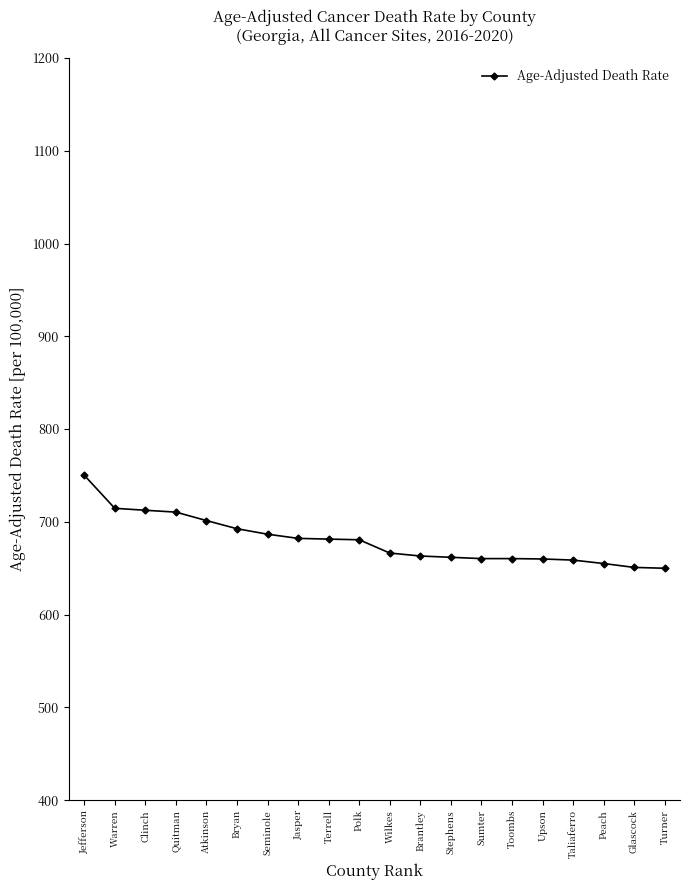

Is it true that the value at Taliaferro is 658.8?

True